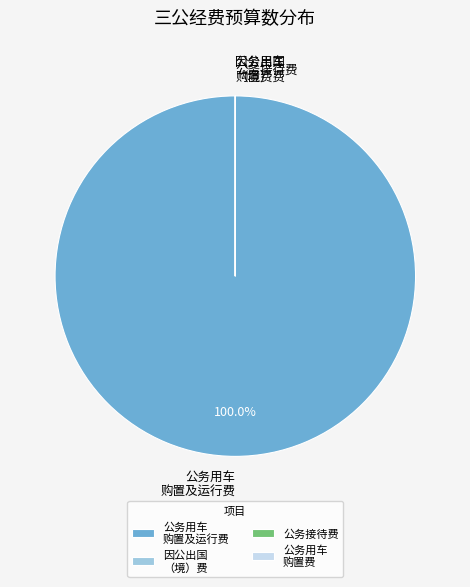

Which category accounts for the majority?

公务用车 购置及运行费